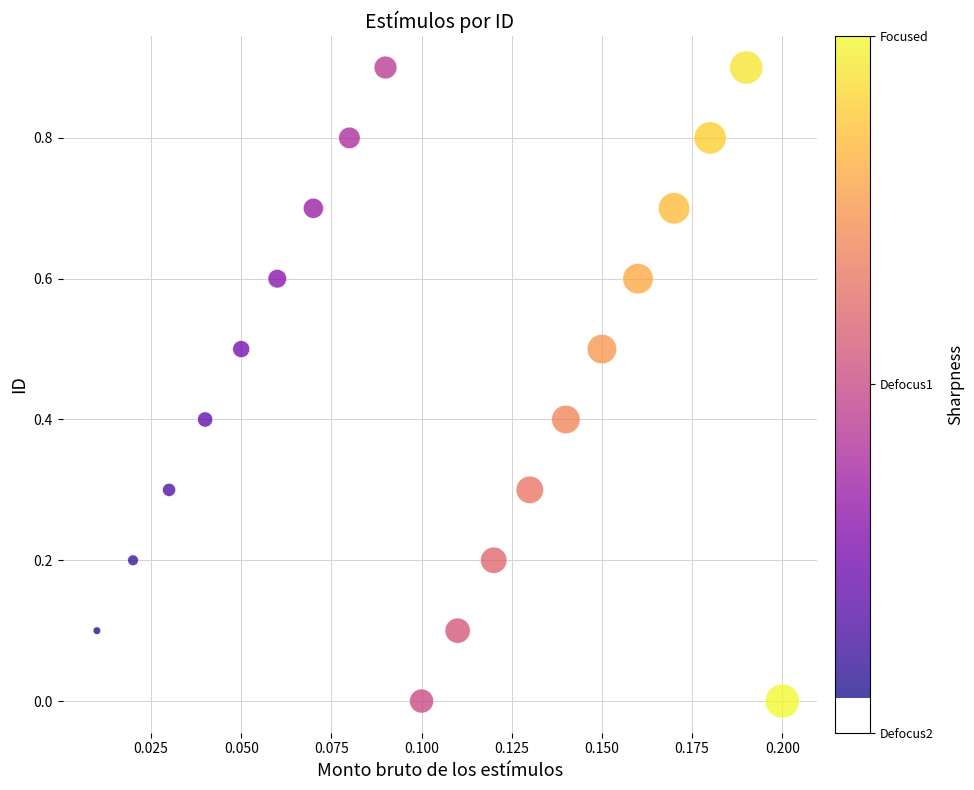

What is the range of Y values (max minus min)?

0.9